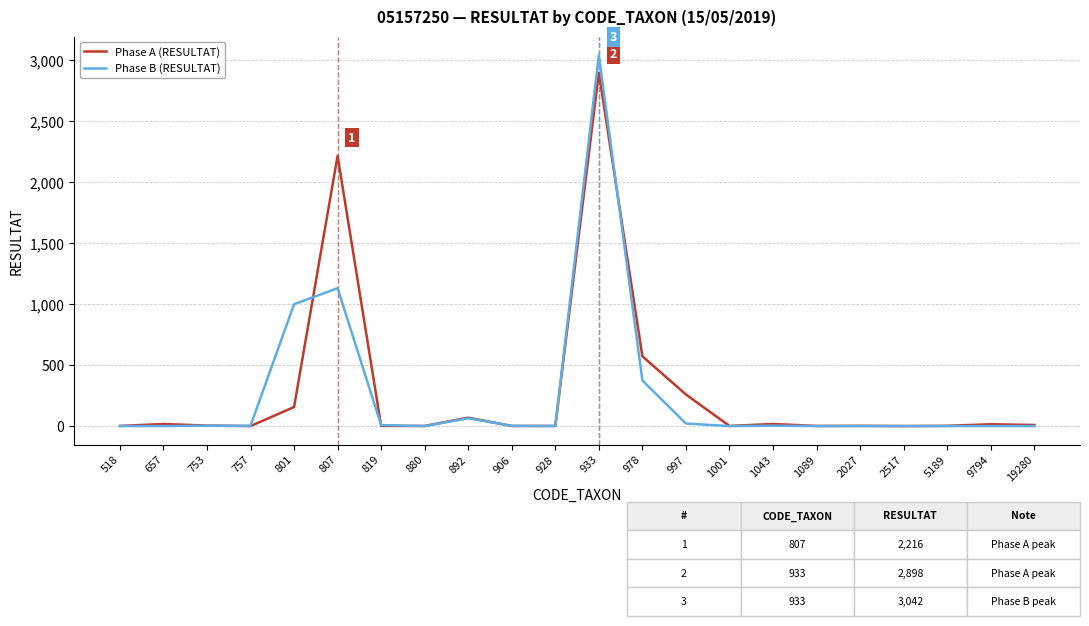

The Phase B (RESULTAT) series shows 0 at 9794. True or false?

True